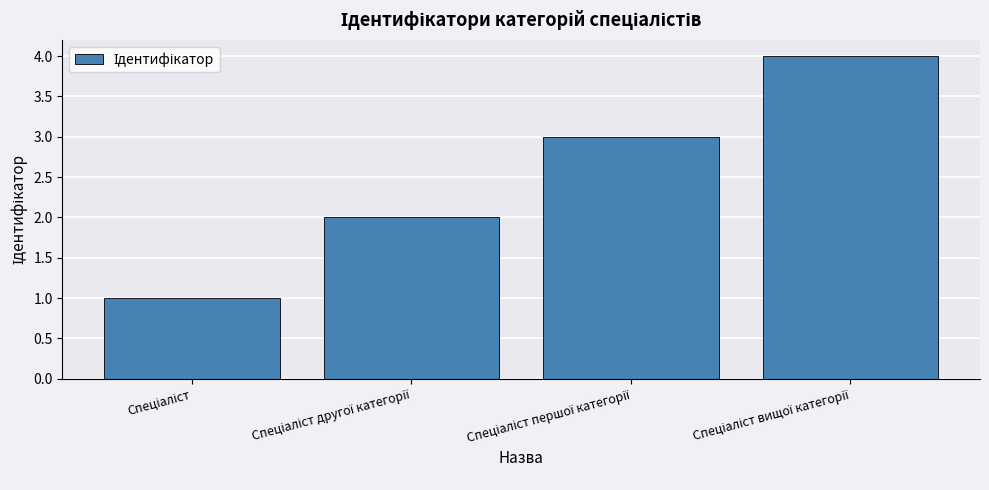

Does the chart contain any negative values?

No